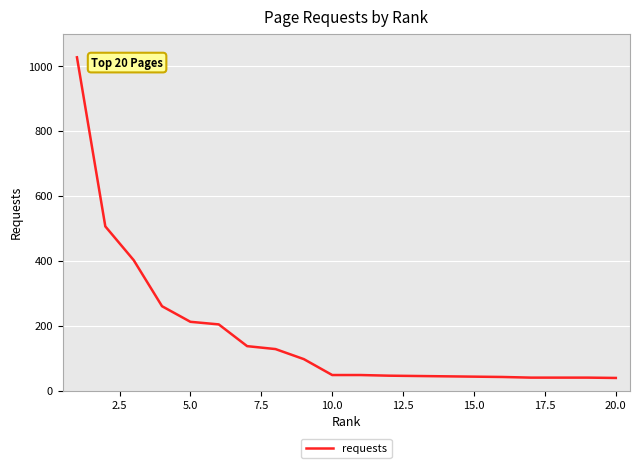

Count the number of data series in this chart.

1